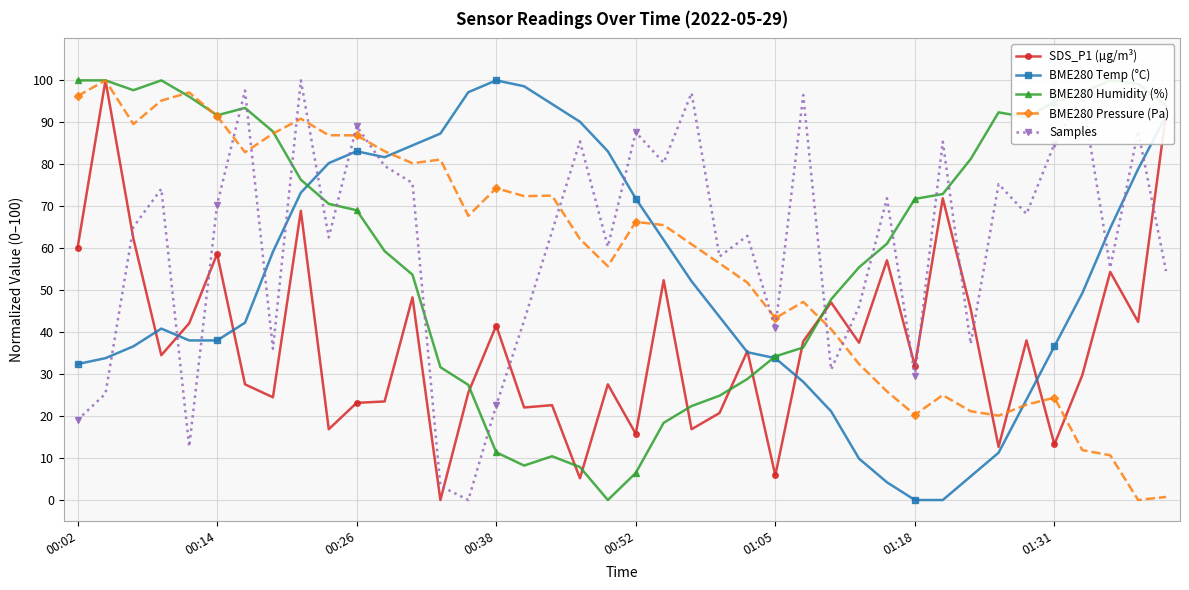

How many intersections are there between BME280 Temp (°C) and Samples?

12